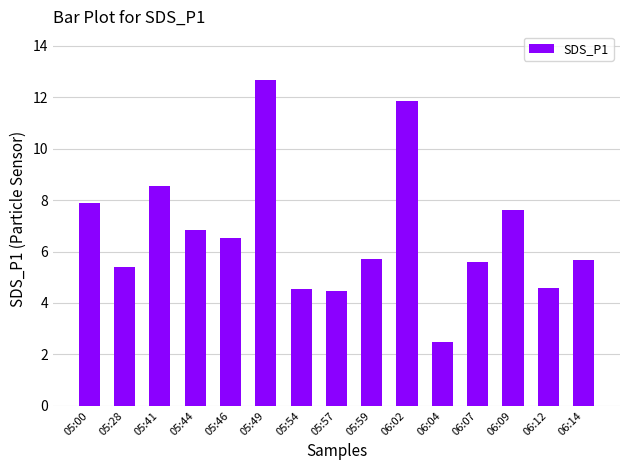

What position from the left is 06:04?

11